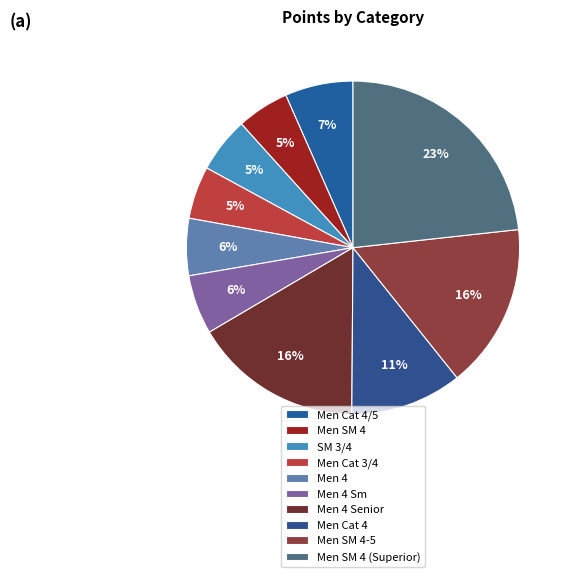

Which category has the smallest portion of the pie?

Men SM 4